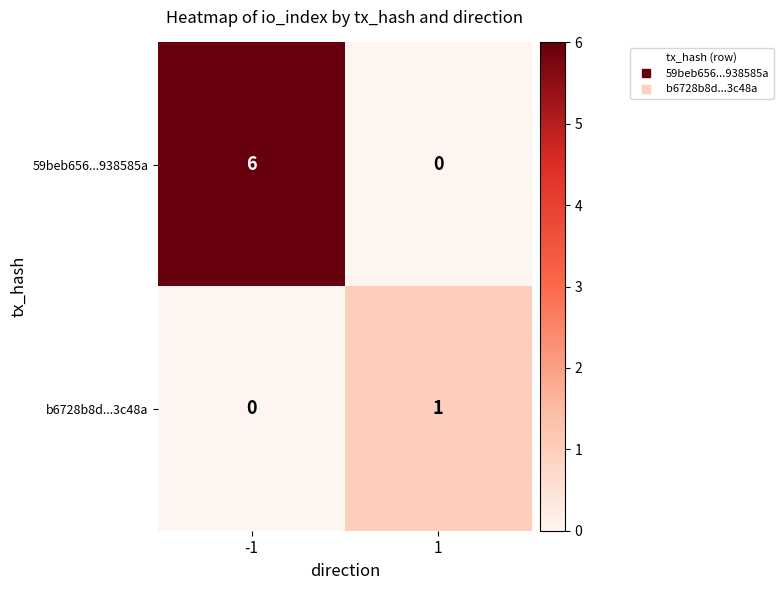

Which series has the largest total across all categories?

59beb656...938585a